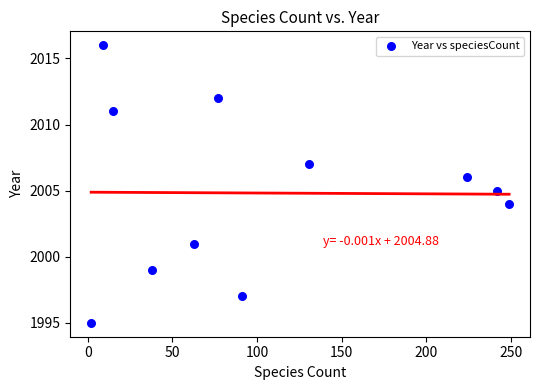

What is the average X value?

104